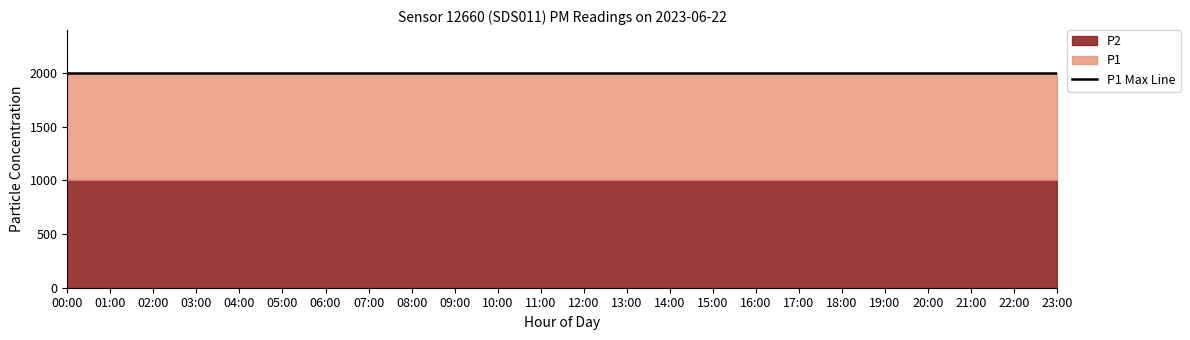

What is the sum of all P1 values?

47997.6